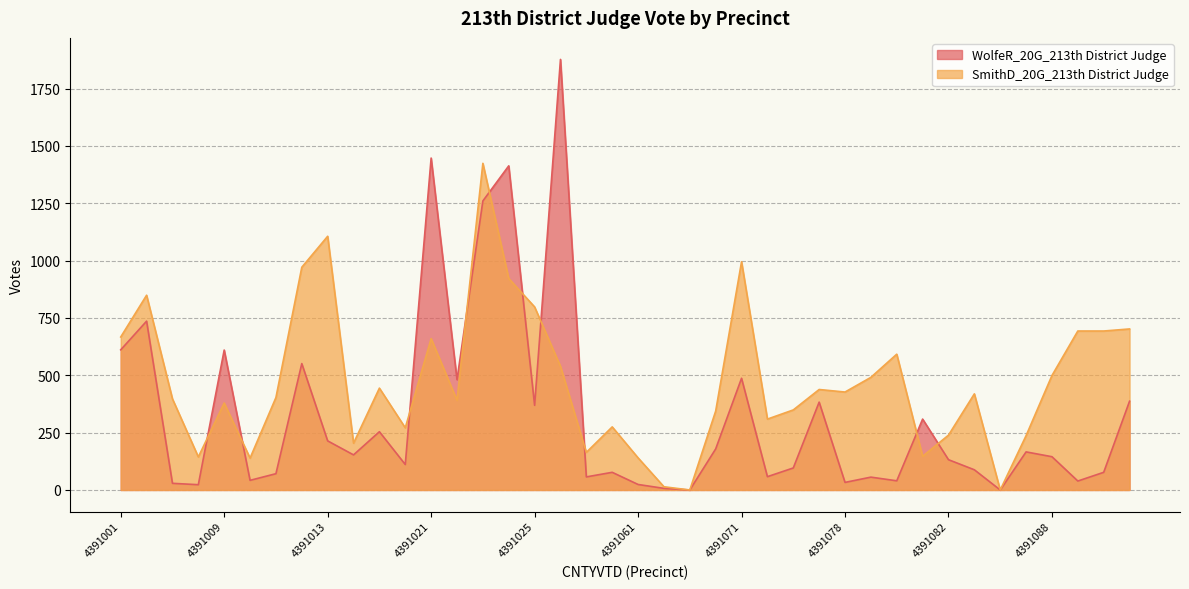

How many interior local peaks does the SmithD_20G_213th District Judge series have?

11